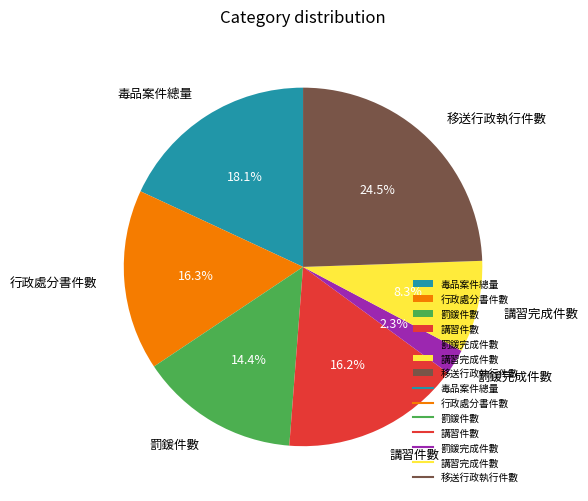

Count the number of slices in the pie.

7